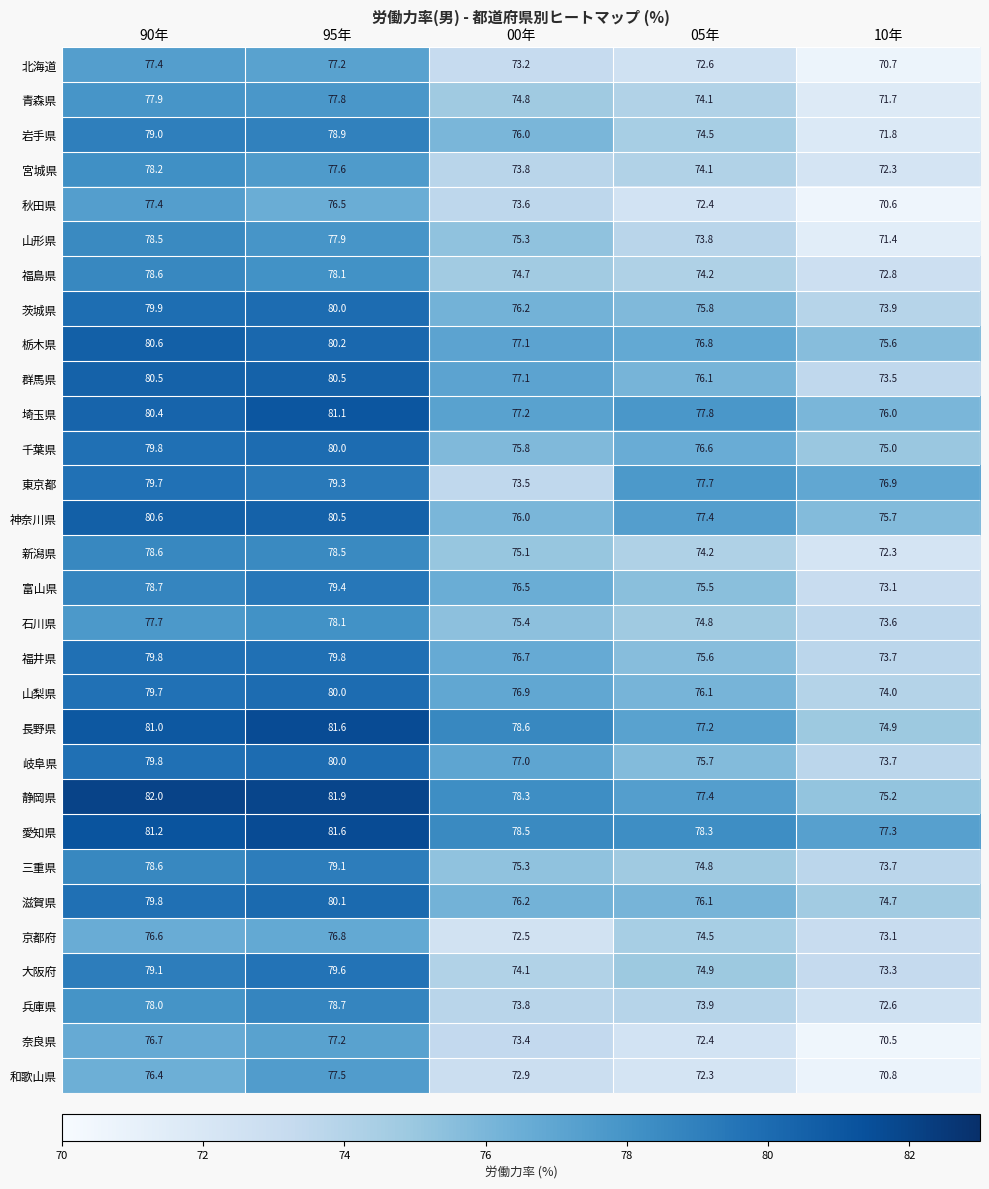

What is the average value of the 愛知県 series?

79.4